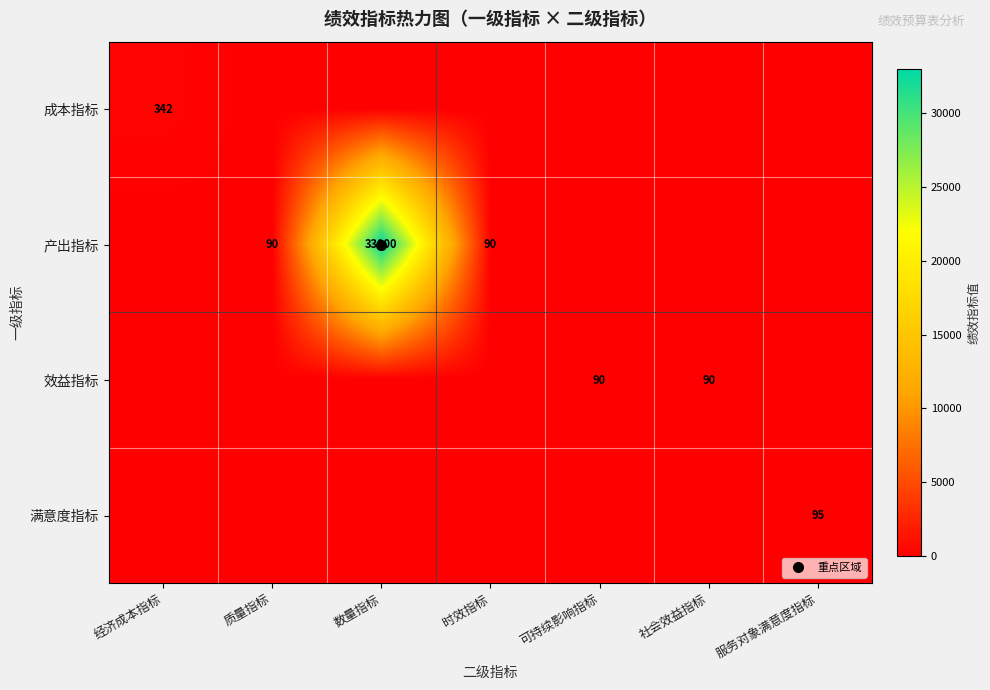

At which label does 效益指标 reach its minimum?

经济成本指标